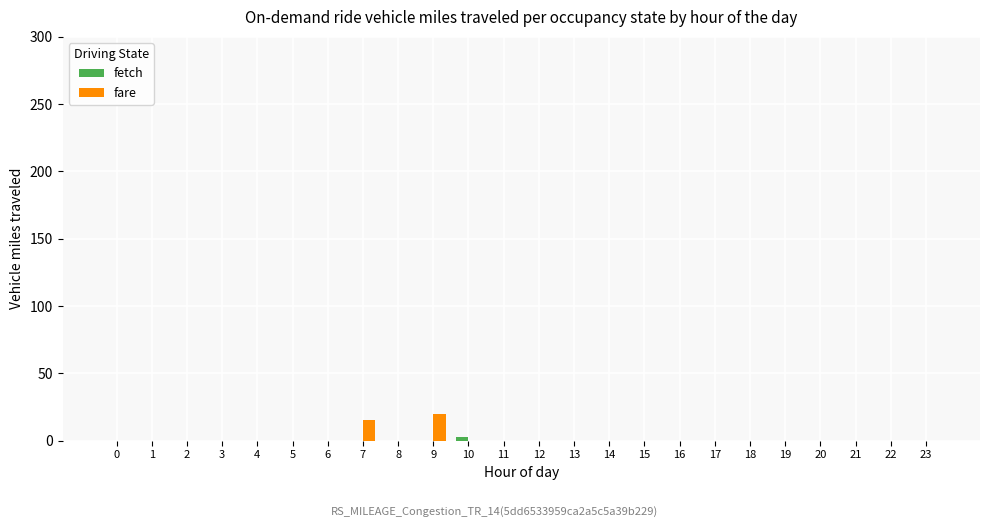

What is the sum of all fare values?

35